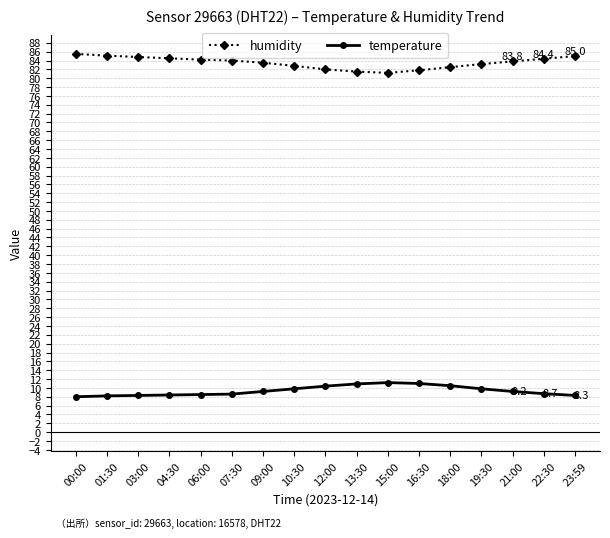

What is the highest value of the temperature series?

11.2